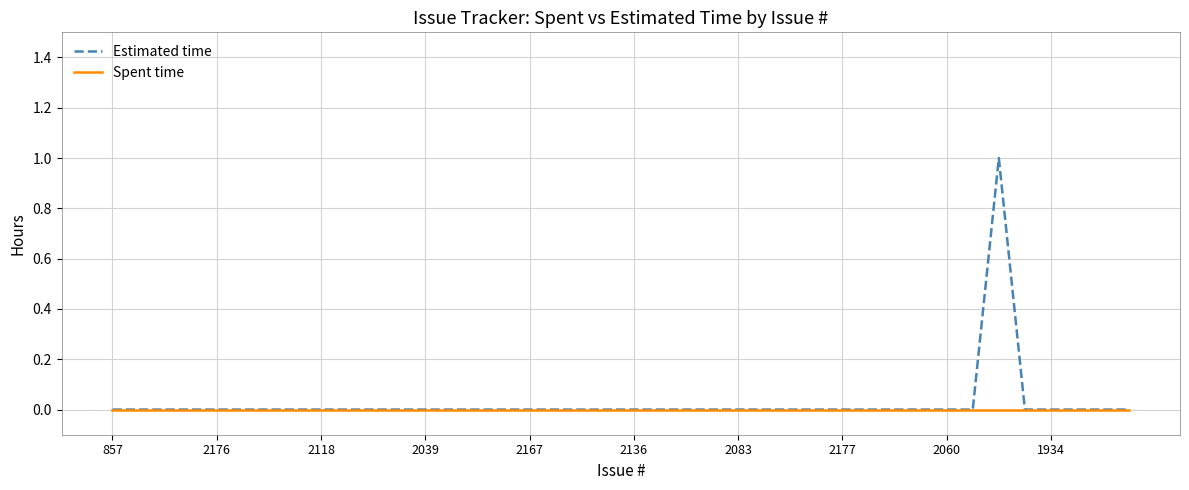

Reading left to right, list all the values displayed in this chart.

Estimated time: 0	0	0	0	0	0	0	0	0	0	0	0	0	0	0	0	0	0	0	0	0	0	0	0	0	0	0	0	0	0	0	0	0	0	1	0	0	0	0	0
Spent time: 0	0	0	0	0	0	0	0	0	0	0	0	0	0	0	0	0	0	0	0	0	0	0	0	0	0	0	0	0	0	0	0	0	0	0	0	0	0	0	0